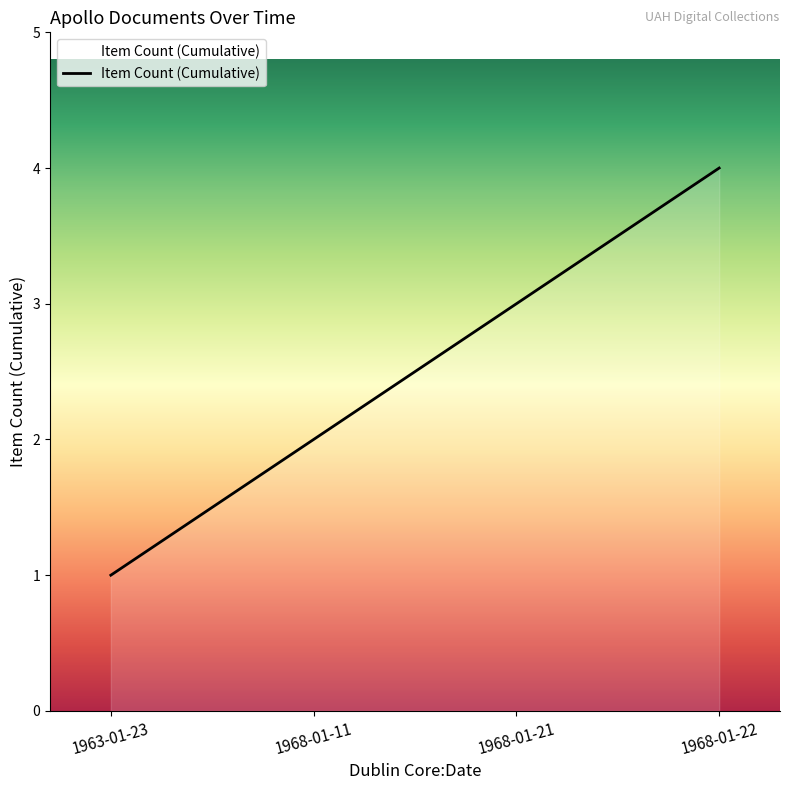

Reading left to right, list all the values displayed in this chart.

1	2	3	4